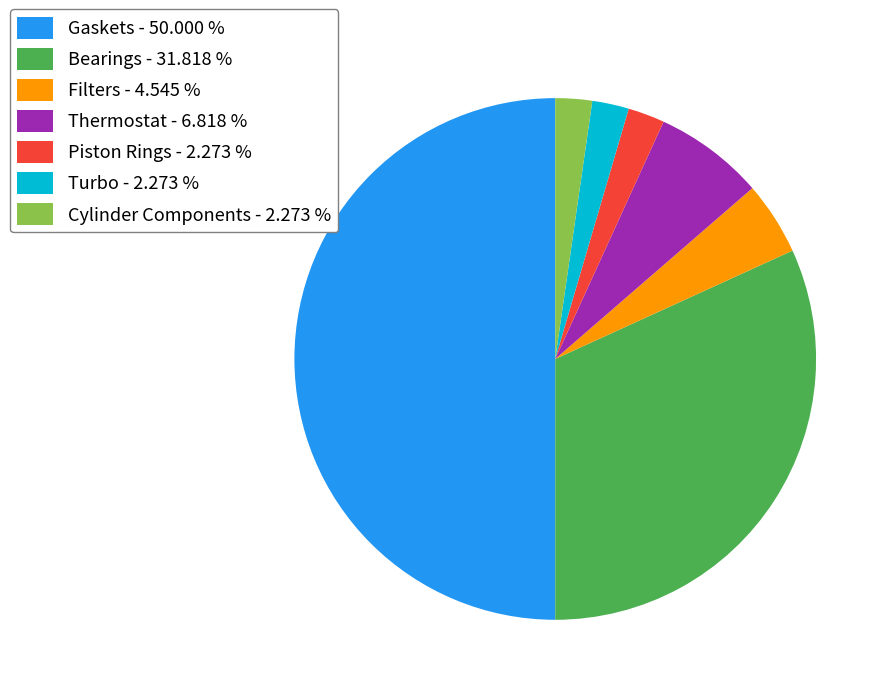

What is the largest slice in the pie chart?

Gaskets